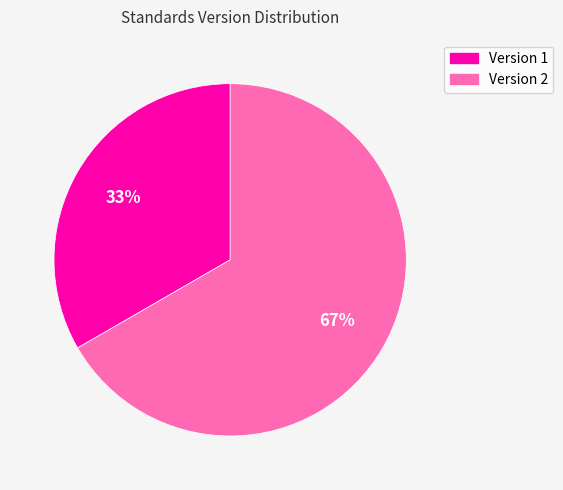

What is the largest slice in the pie chart?

Version 2